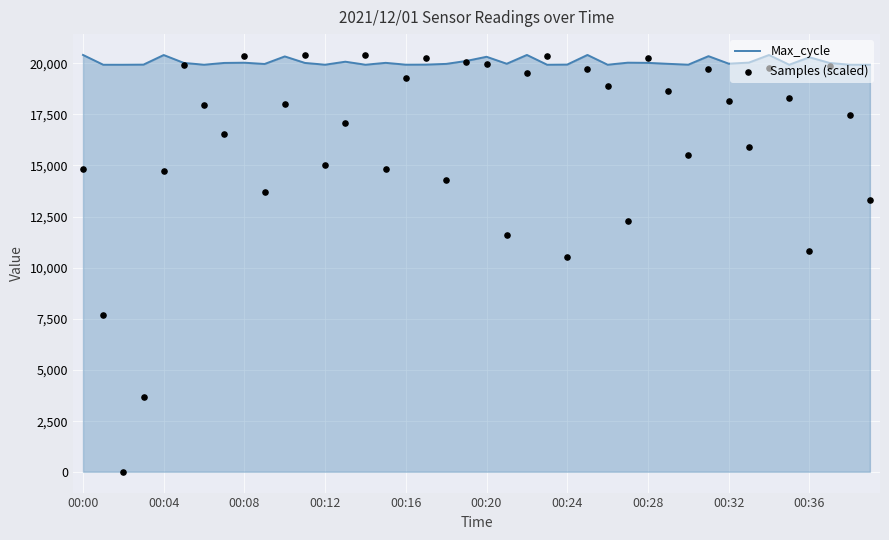

Which series has the largest total across all categories?

Max_cycle